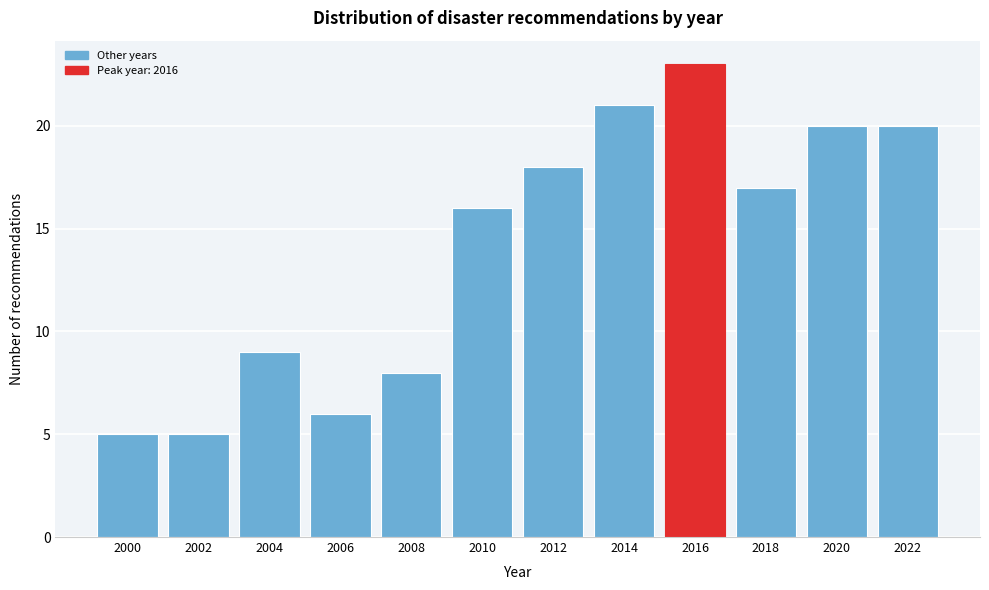

How tall is the bar that spans 2003 to 2005 on the x-axis? The values are not printed on the chart, so give them approximately, as read against the axis.

9